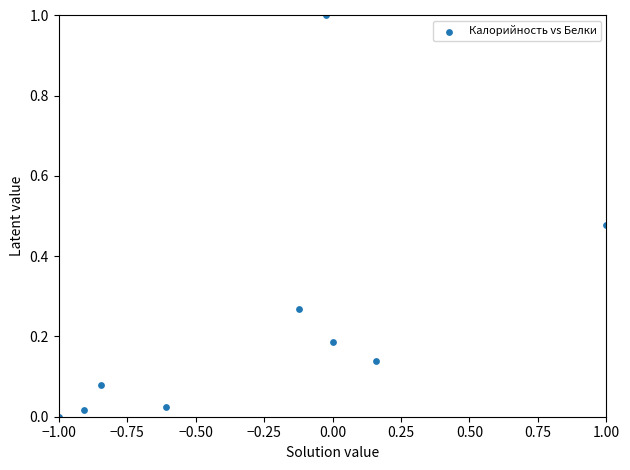

What is the range of Y values (max minus min)?

1.0